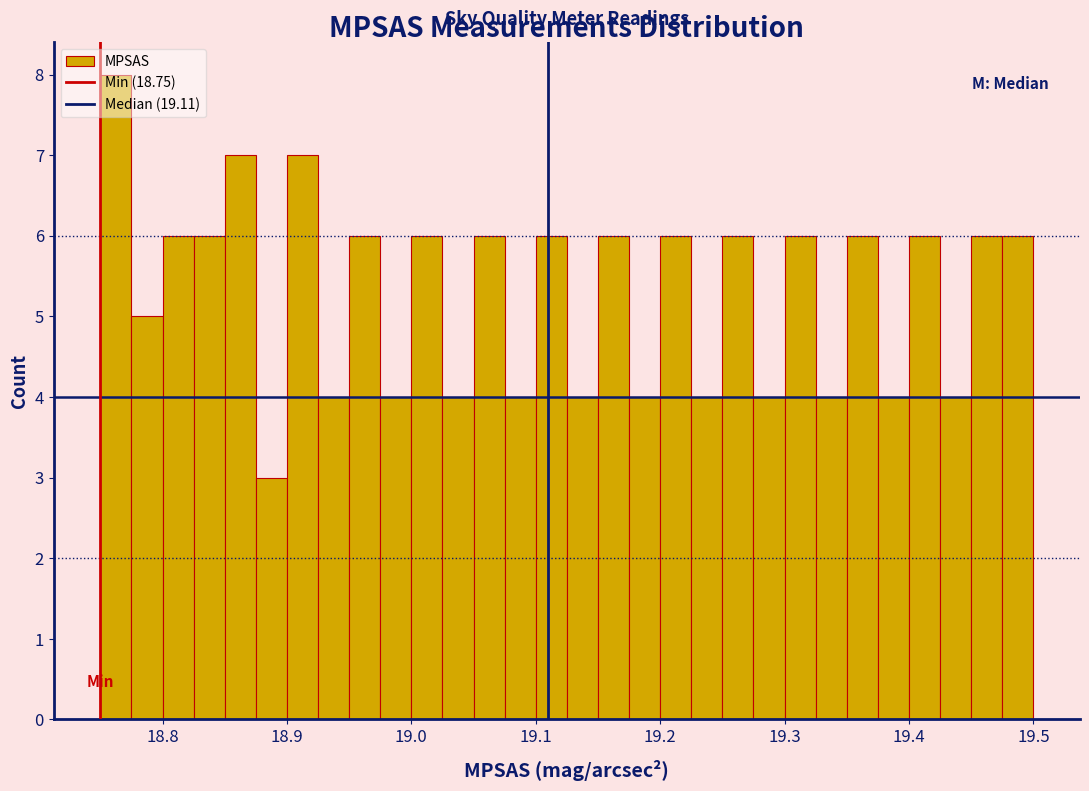

Around what value on the x-axis is the tallest bar? Give the approximate position of its centre, as read against the axis.

18.76